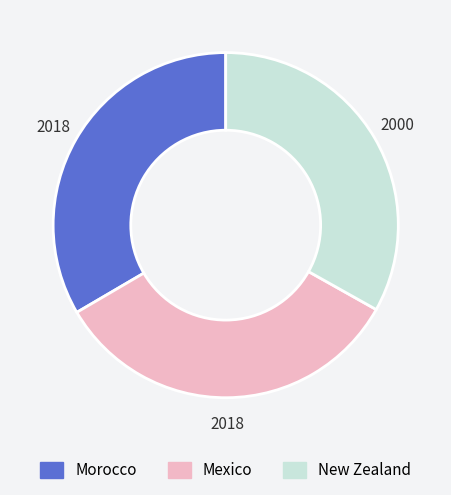

Is it true that Mexico is 42% of the pie?

False